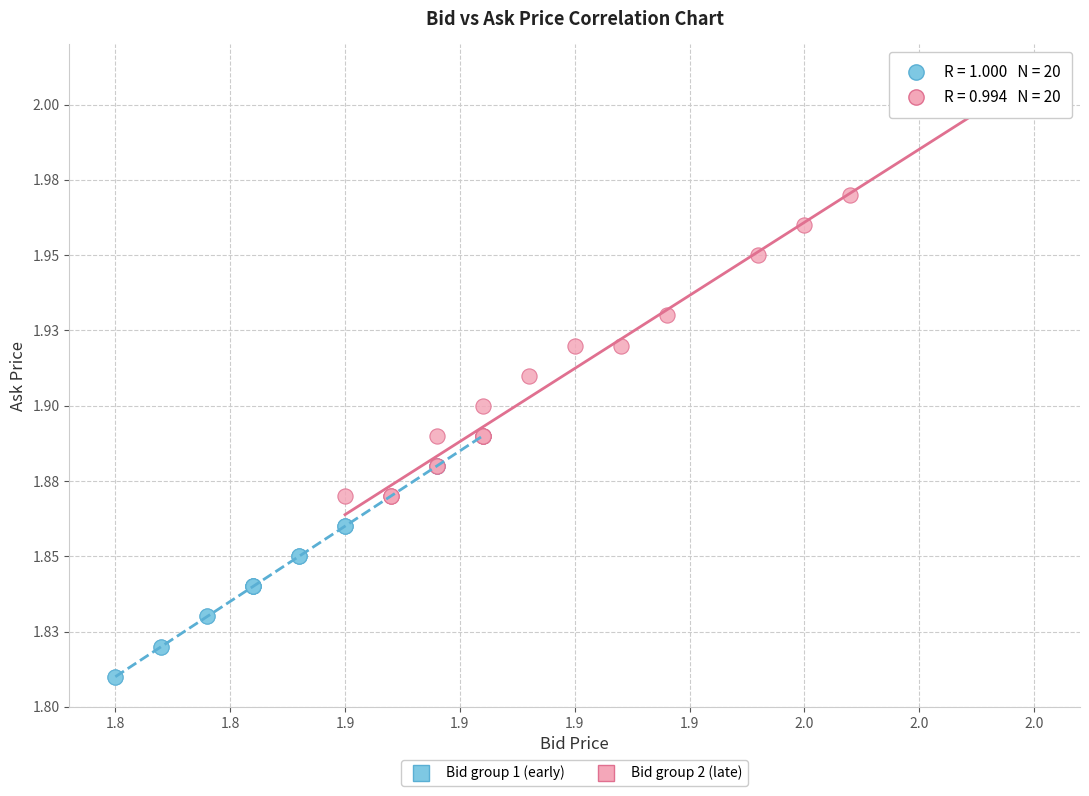

What are all the series names shown in the legend?

Bid group 1 (early), Bid group 2 (late)